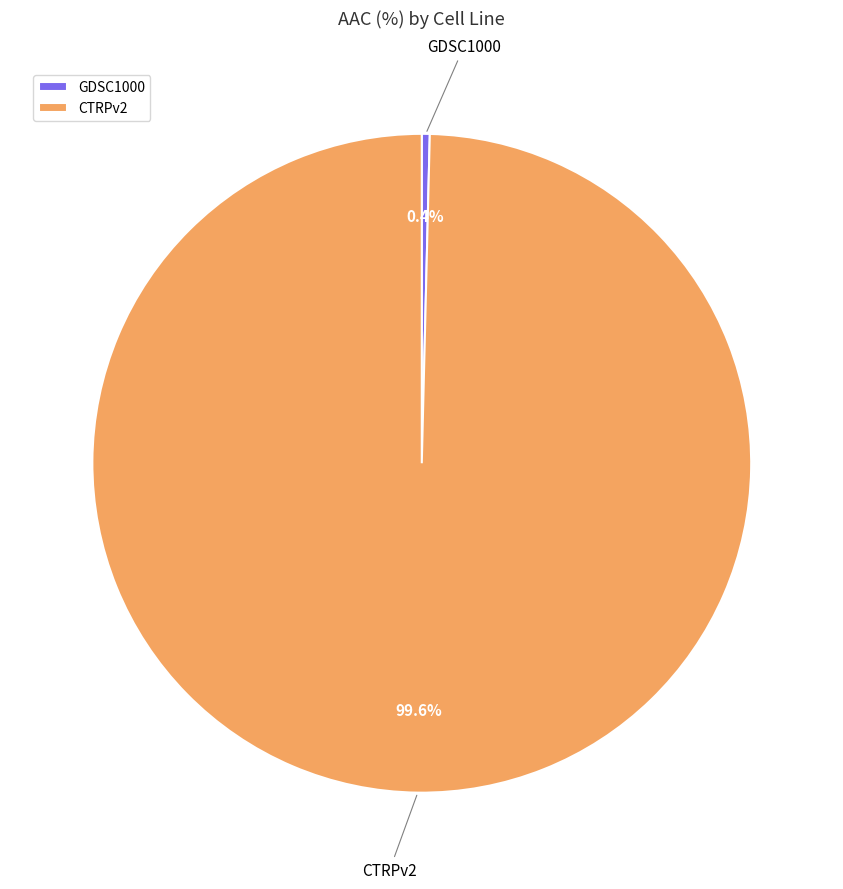

To the nearest percent, what is the combined percentage of CTRPv2 and GDSC1000?

100%